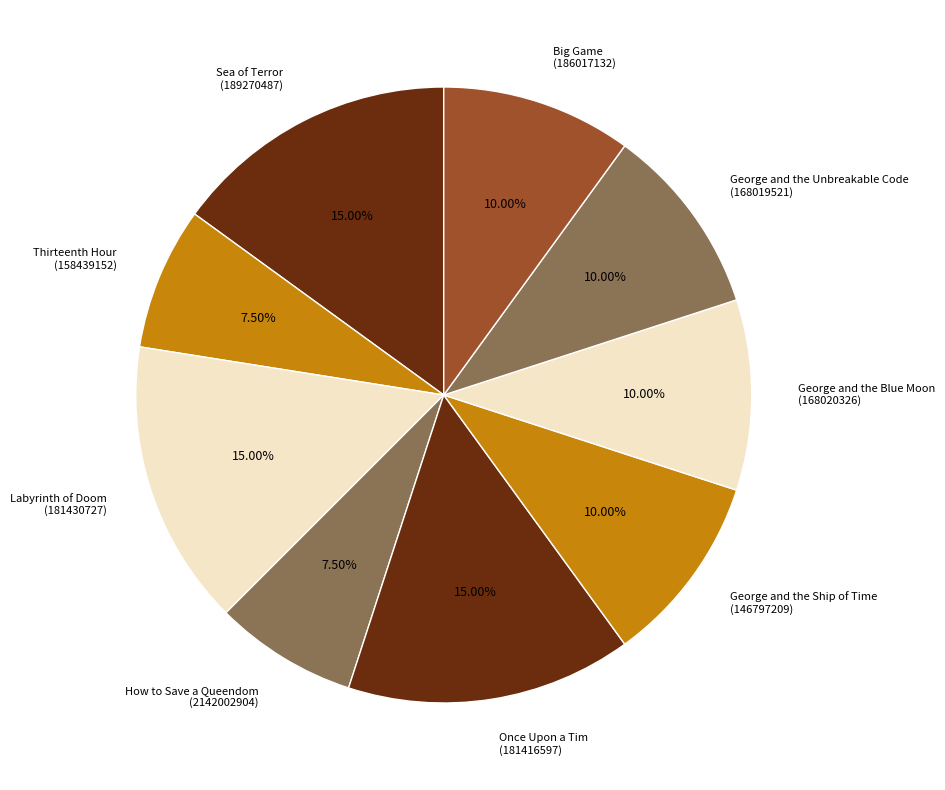

Approximately how many times larger is the value at Labyrinth of Doom (181430727) compared to How to Save a Queendom (2142002904)?

2.0